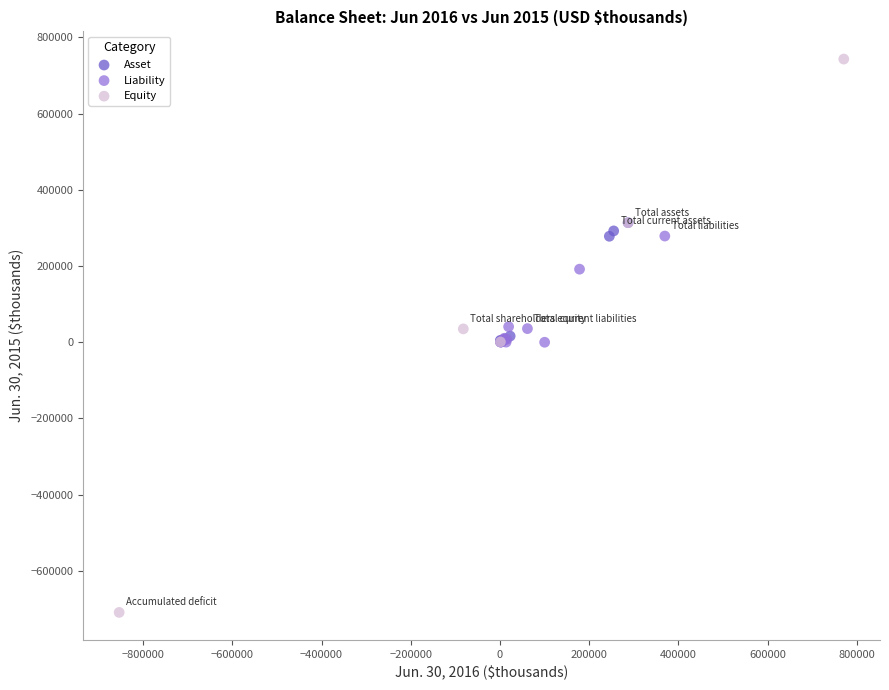

Which series reaches the minimum Y coordinate?

Equity